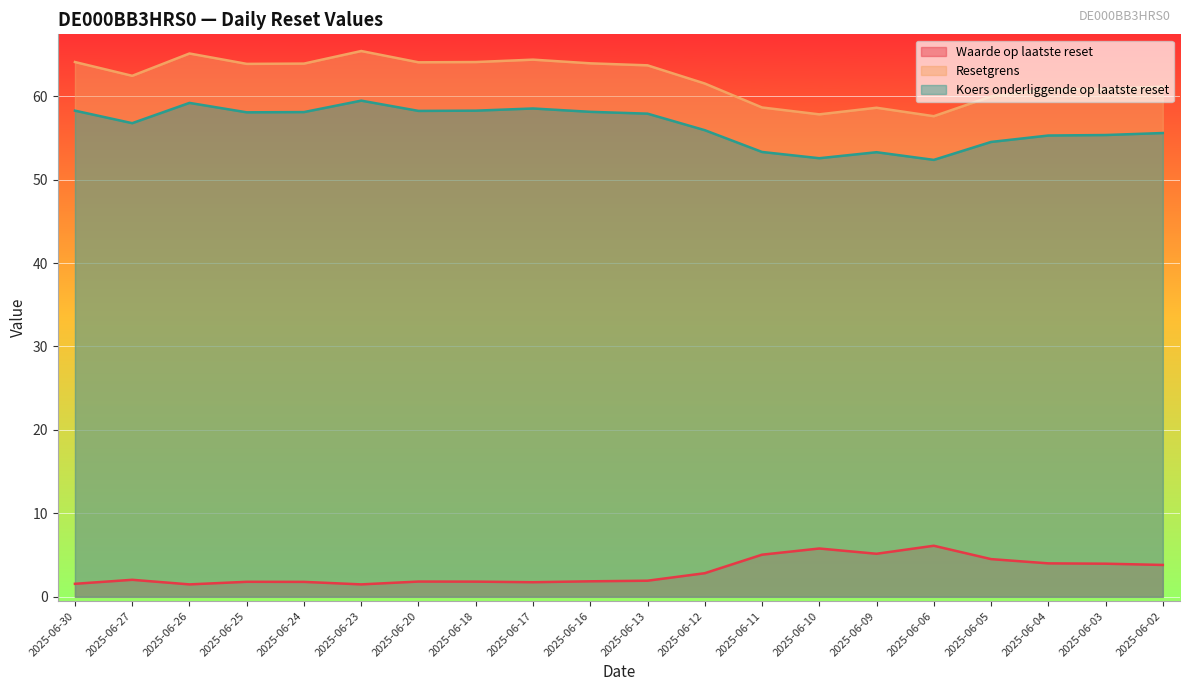

Which series has the widest spread of values?

Resetgrens